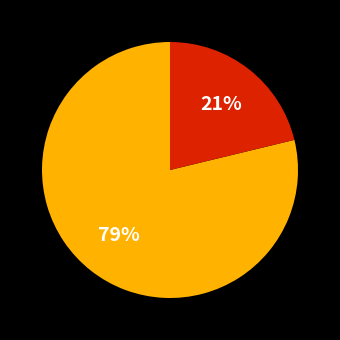

Does any single category account for the majority?

Yes